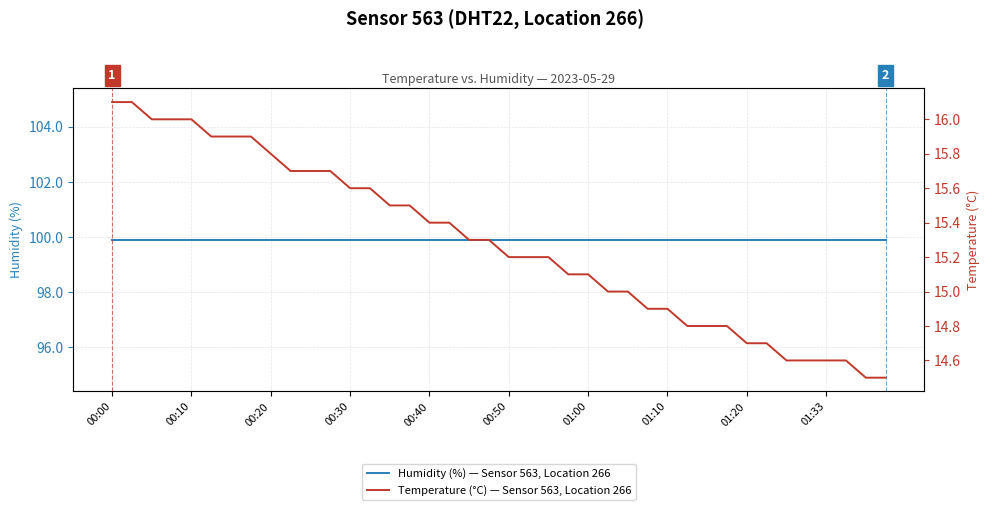

Which series changed the most between 15 and 19?

Temperature (°C) — Sensor 563, Location 266